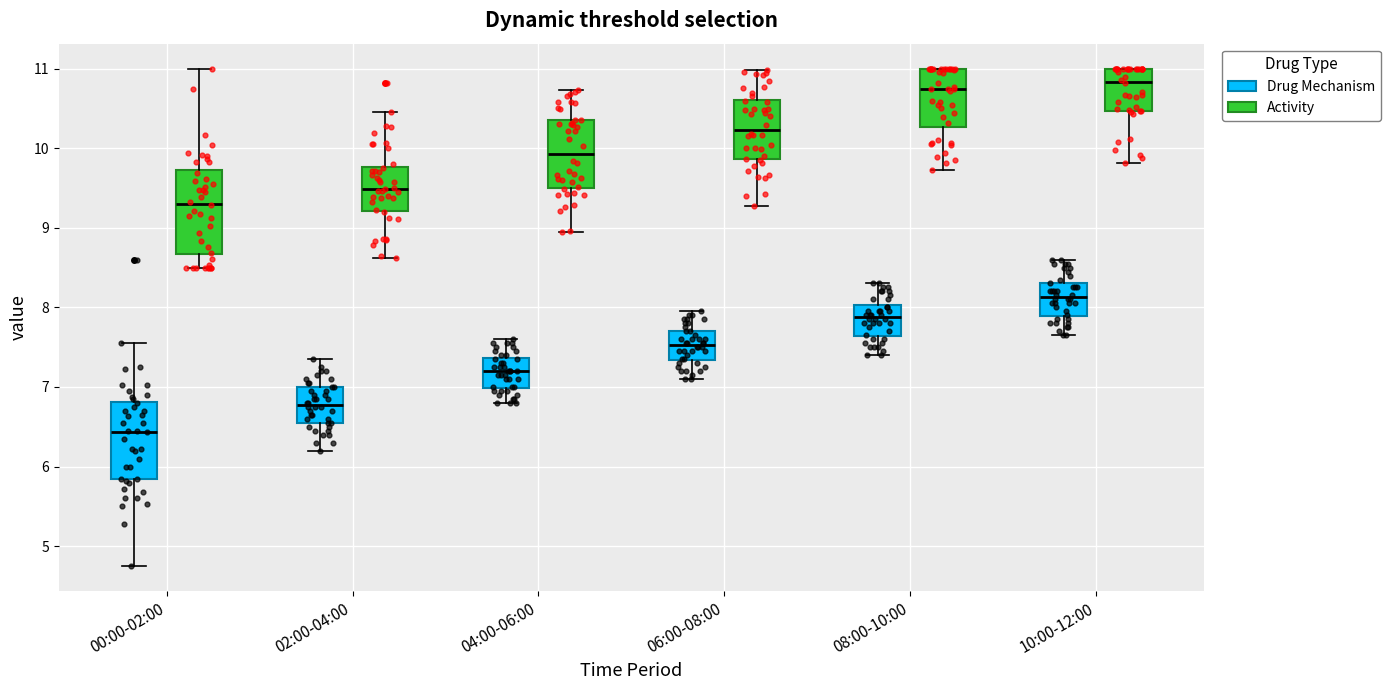

Reading left to right, read every box against the y-axis: the position of its median line, the range the box covers, and the ends of its whiskers. The values are not printed on the chart, so give them approximately, as read against the axis.

00:00-02:00 (Drug Mechanism): median 6.4, box 5.8 to 6.8, whiskers 4.8 to 7.6
00:00-02:00 (Activity): median 9.3, box 8.7 to 9.7, whiskers 8.5 to 11.0
02:00-04:00 (Drug Mechanism): median 6.8, box 6.6 to 7.0, whiskers 6.2 to 7.4
02:00-04:00 (Activity): median 9.5, box 9.2 to 9.8, whiskers 8.6 to 10.5
04:00-06:00 (Drug Mechanism): median 7.2, box 7.0 to 7.4, whiskers 6.8 to 7.6
04:00-06:00 (Activity): median 9.9, box 9.5 to 10.3, whiskers 8.9 to 10.7
06:00-08:00 (Drug Mechanism): median 7.5, box 7.3 to 7.7, whiskers 7.1 to 8.0
06:00-08:00 (Activity): median 10.2, box 9.9 to 10.6, whiskers 9.3 to 11.0
08:00-10:00 (Drug Mechanism): median 7.9, box 7.6 to 8.0, whiskers 7.4 to 8.3
08:00-10:00 (Activity): median 10.7, box 10.3 to 11.0, whiskers 9.7 to 11.0
10:00-12:00 (Drug Mechanism): median 8.1, box 7.9 to 8.3, whiskers 7.7 to 8.6
10:00-12:00 (Activity): median 10.8, box 10.5 to 11.0, whiskers 9.8 to 11.0